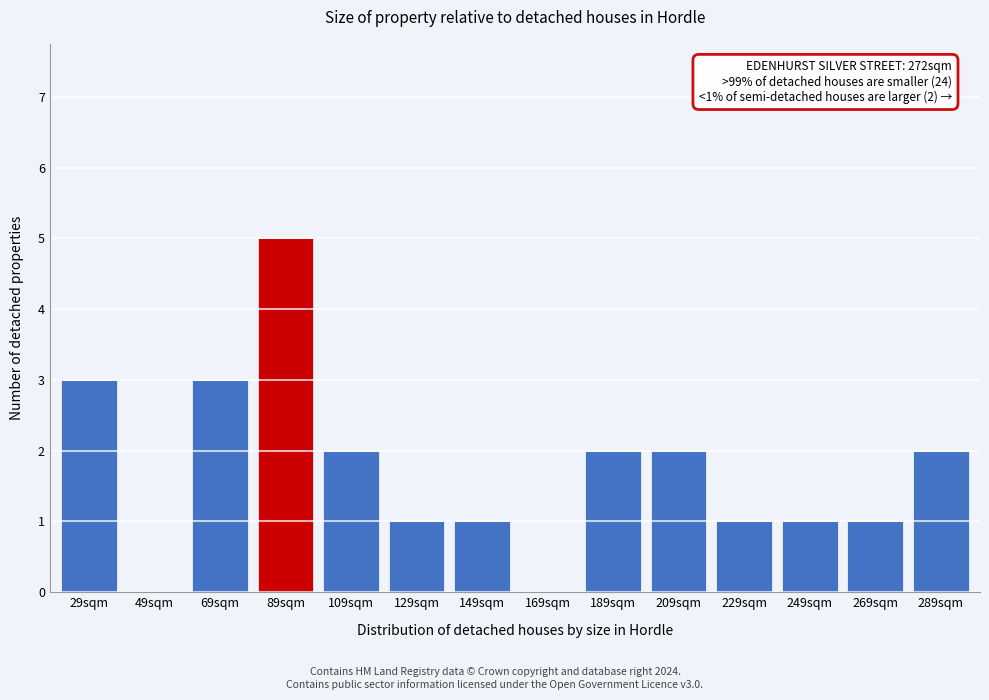

Reading right to left, what are all the values shown in this chart?

289sqm=2	269sqm=1	249sqm=1	229sqm=1	209sqm=2	189sqm=2	169sqm=0	149sqm=1	129sqm=1	109sqm=2	89sqm=5	69sqm=3	49sqm=0	29sqm=3